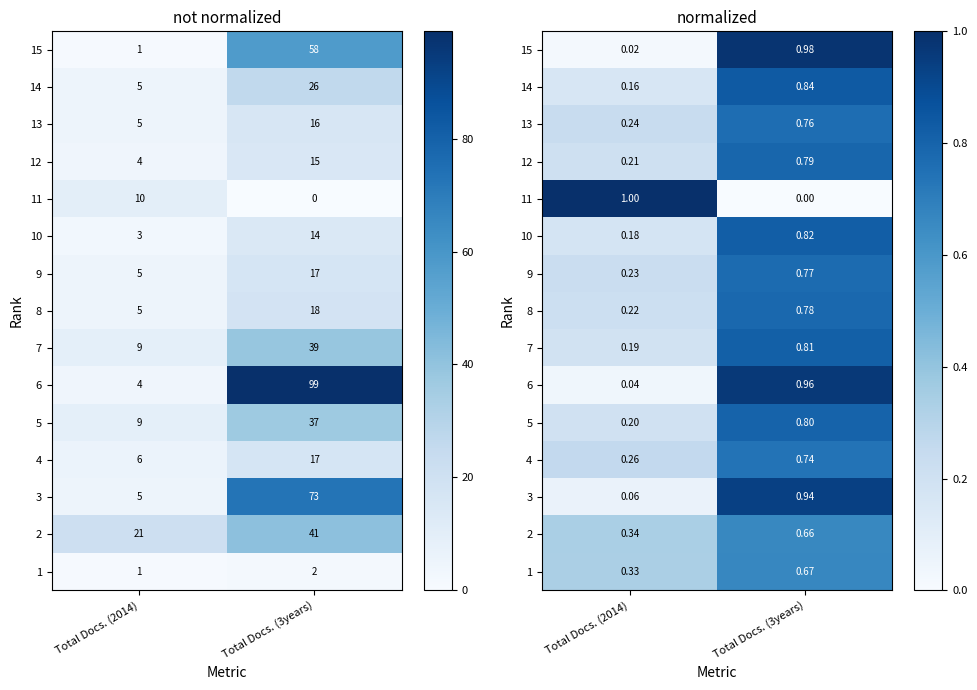

At which label does 7 reach its peak?

Total Docs. (3years)